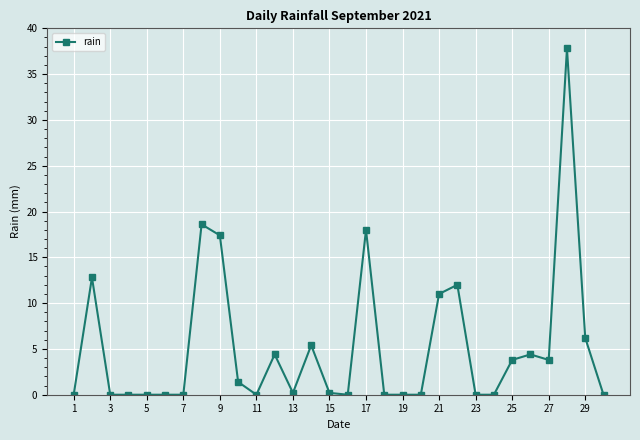

What is the difference between the maximum and minimum values?

37.8